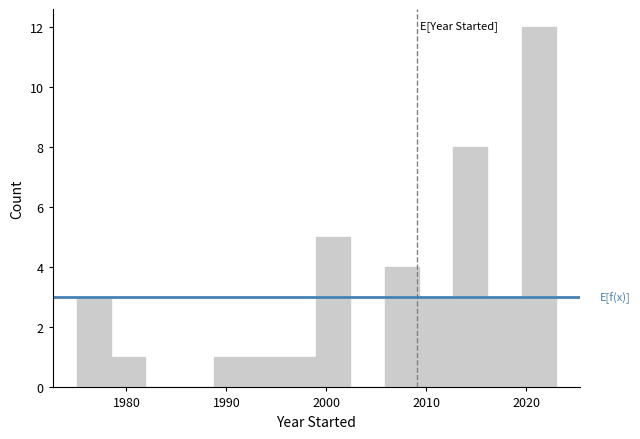

Read against the x-axis, roughly where is the centre of the tallest bar?

2021